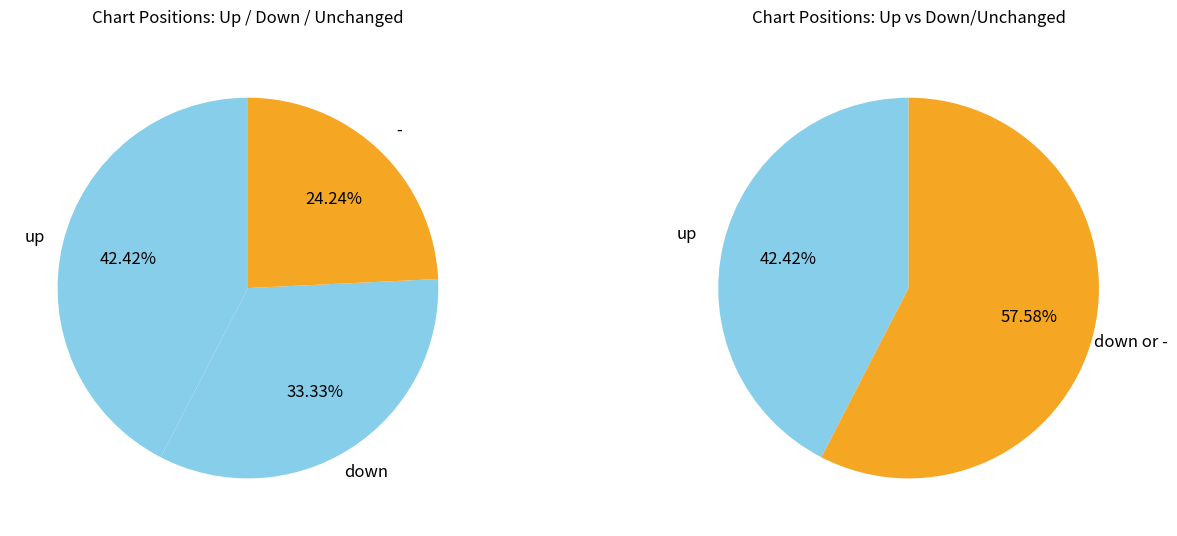

The down slice represents 43% of the pie. True or false?

False